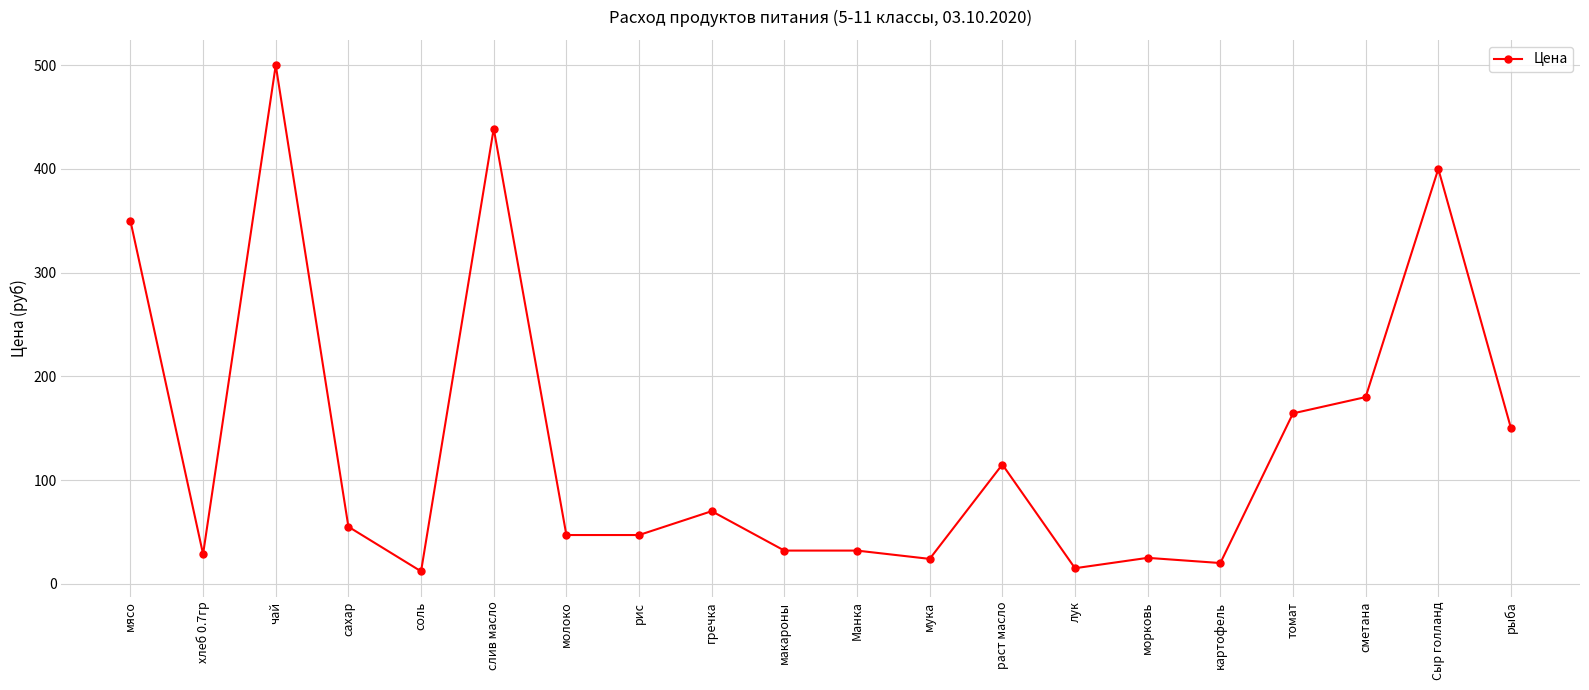

What is the minimum value shown in the chart?

12.0